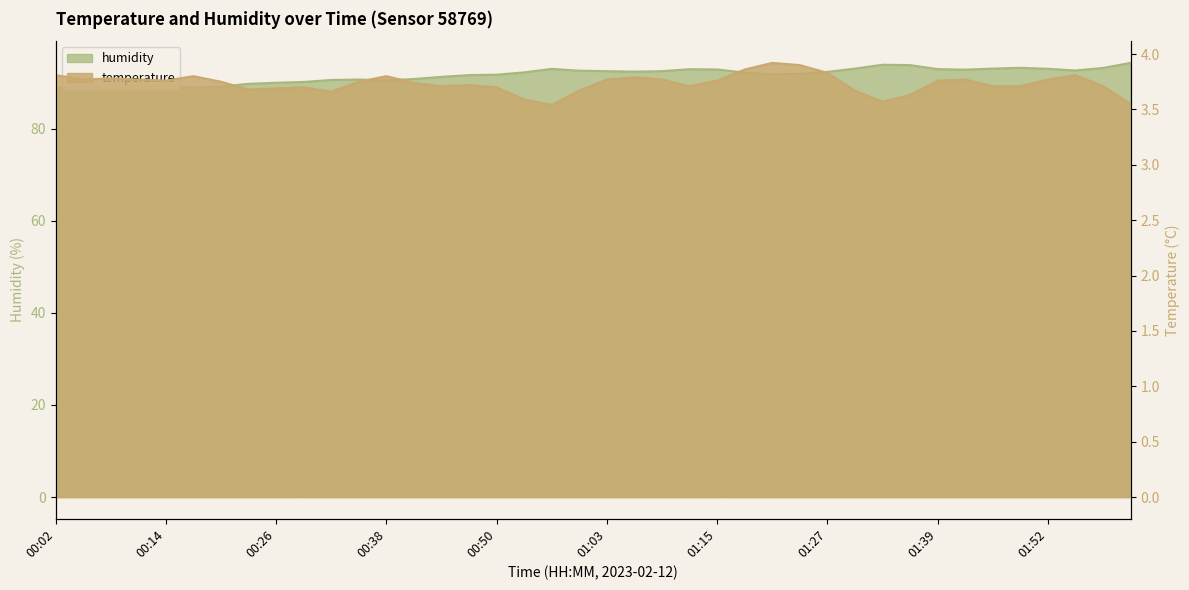

What is the label of the 17th point from the right?

01:12